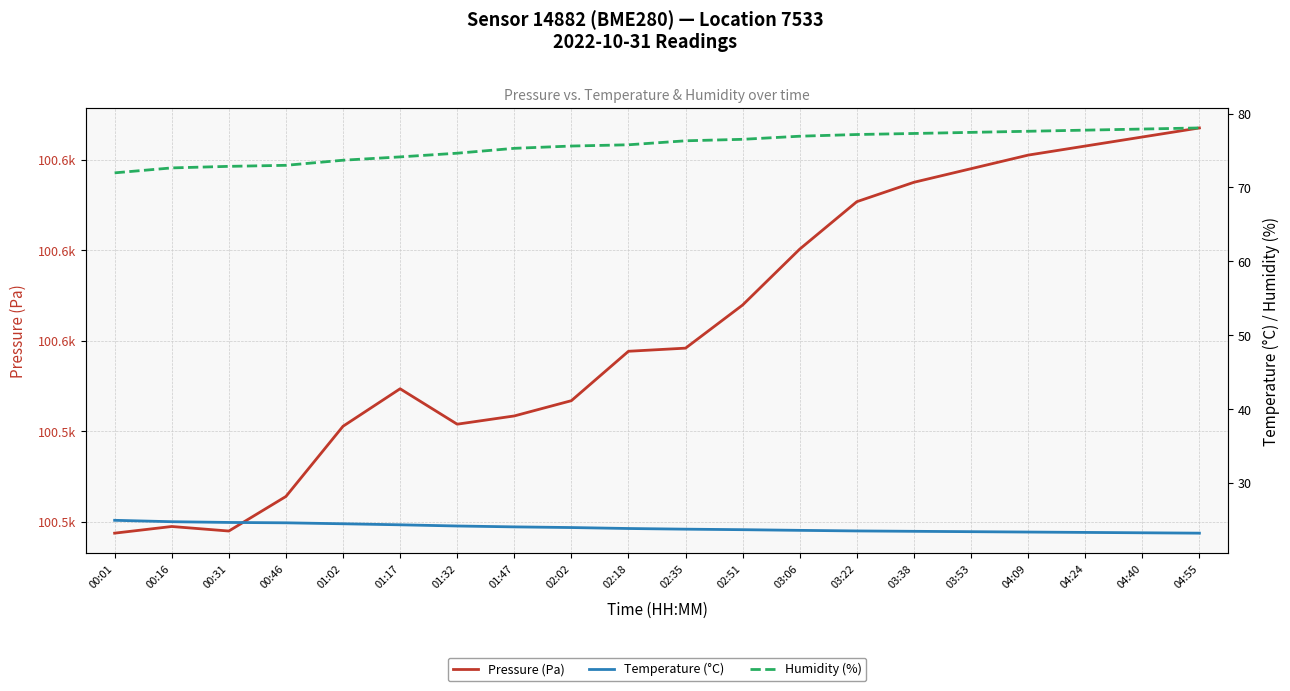

What is the sum of all Pressure (Pa) values?

2011266.4